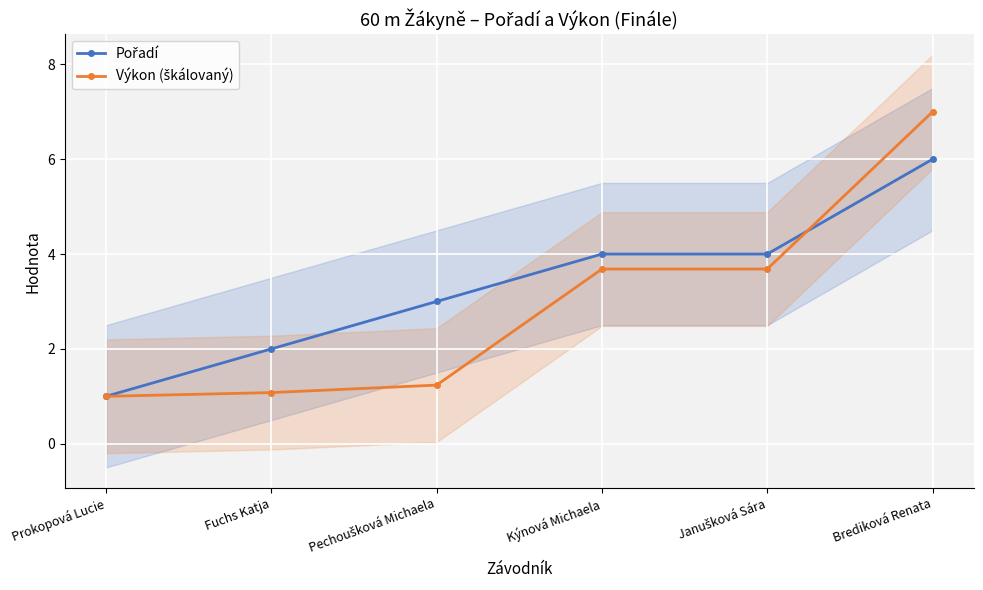

At which label does Výkon (škálovaný) first exceed 3?

Kýnová Michaela